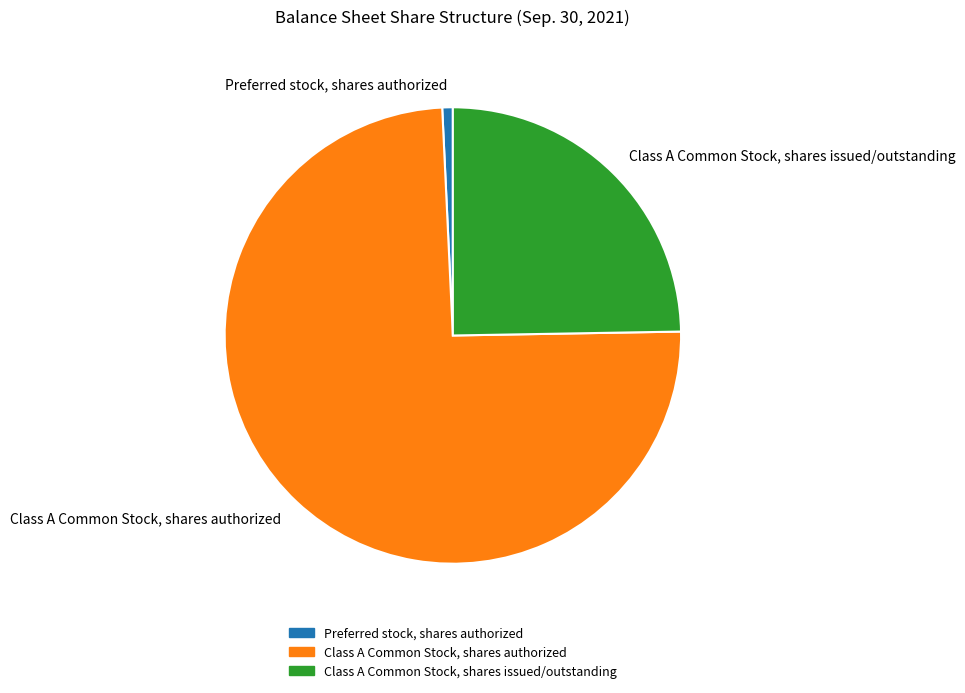

Is the sum of Class A Common Stock, shares issued/outstanding and Class A Common Stock, shares authorized greater than half?

Yes